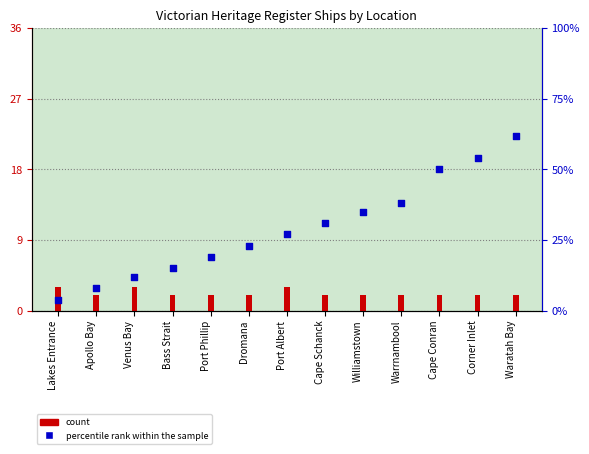

Is the value of count at Lakes Entrance greater than the value of percentile rank within the sample at Port Albert?

No